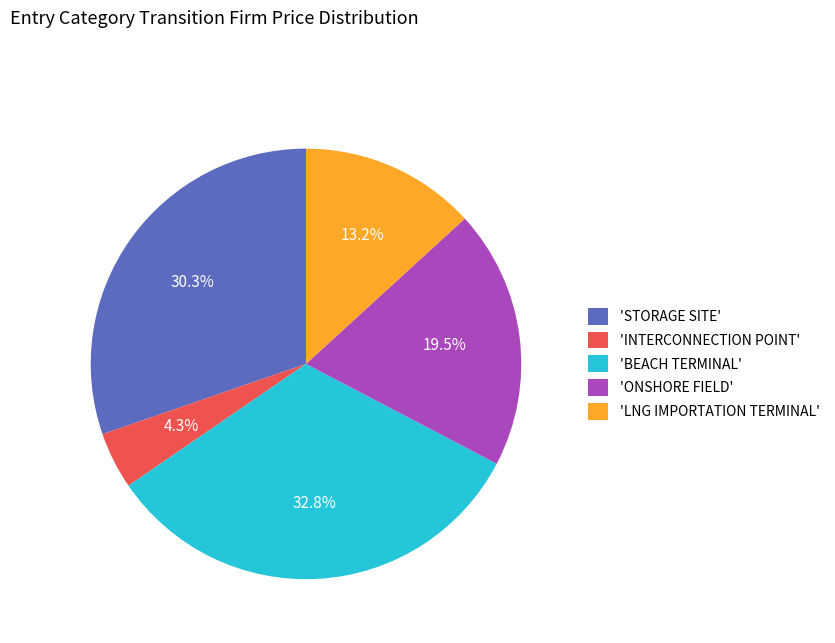

How many segments does this pie chart have?

5